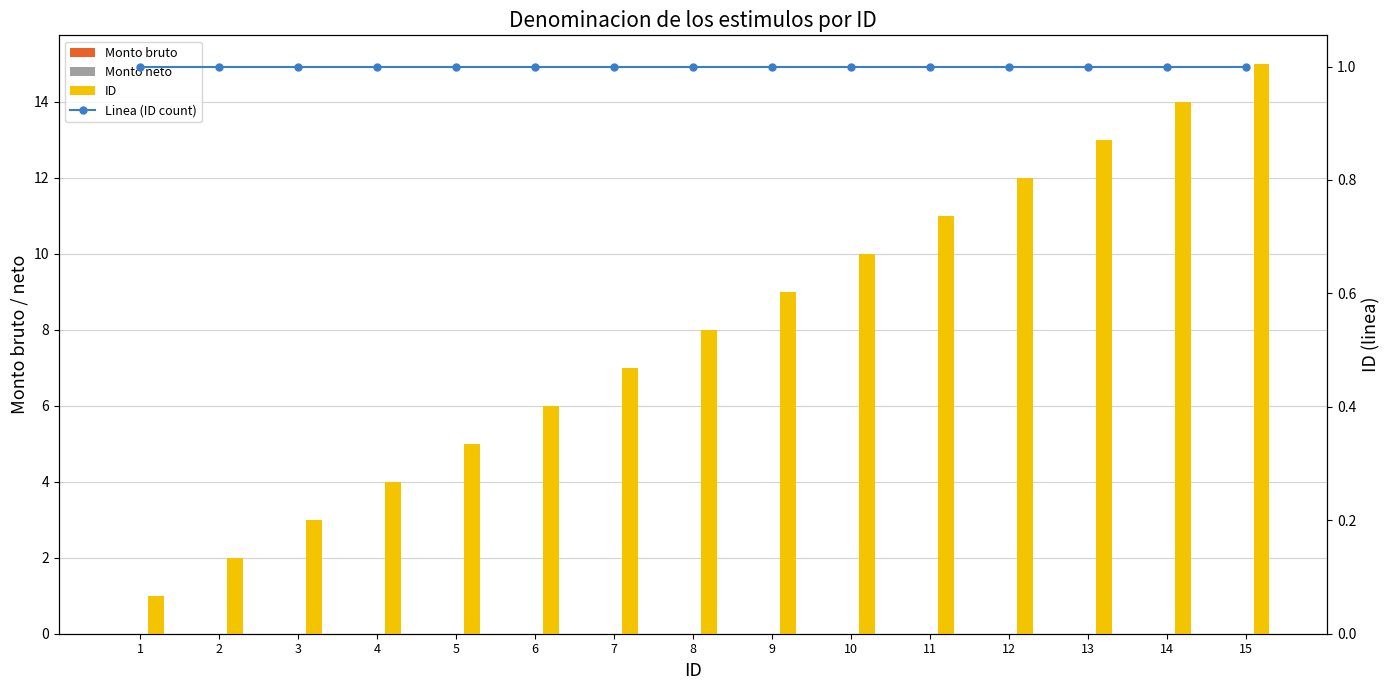

Which series has the largest total across all categories?

ID